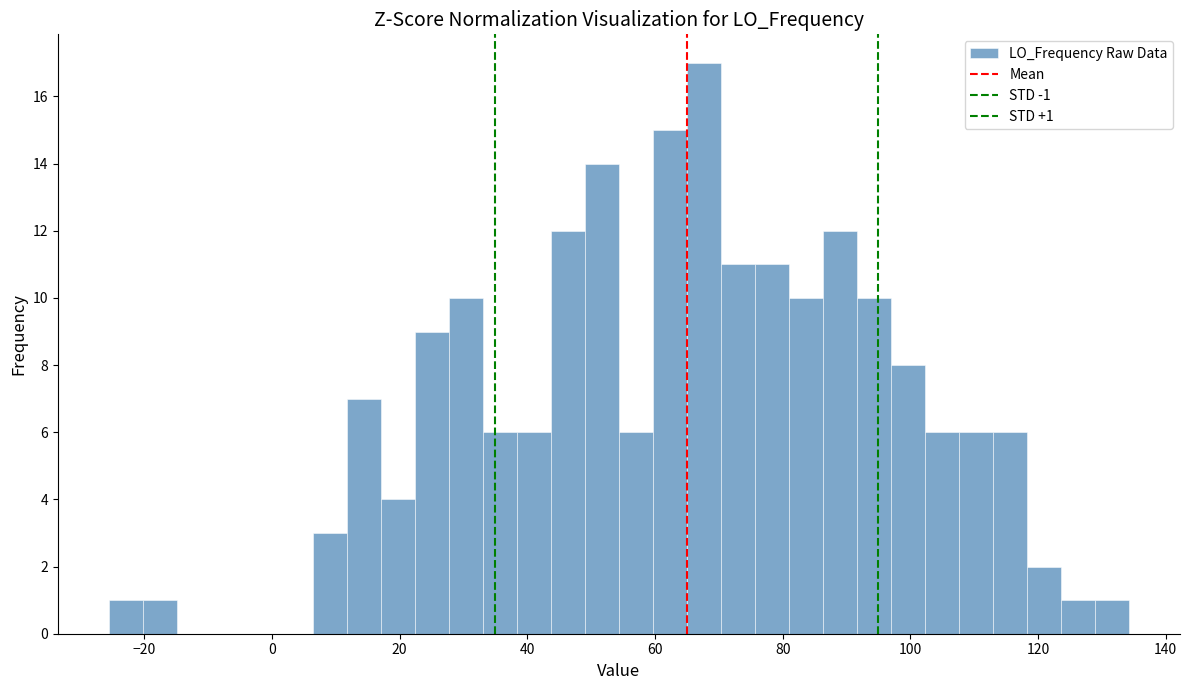

Around what value on the x-axis is the tallest bar? Give the approximate position of its centre, as read against the axis.

68